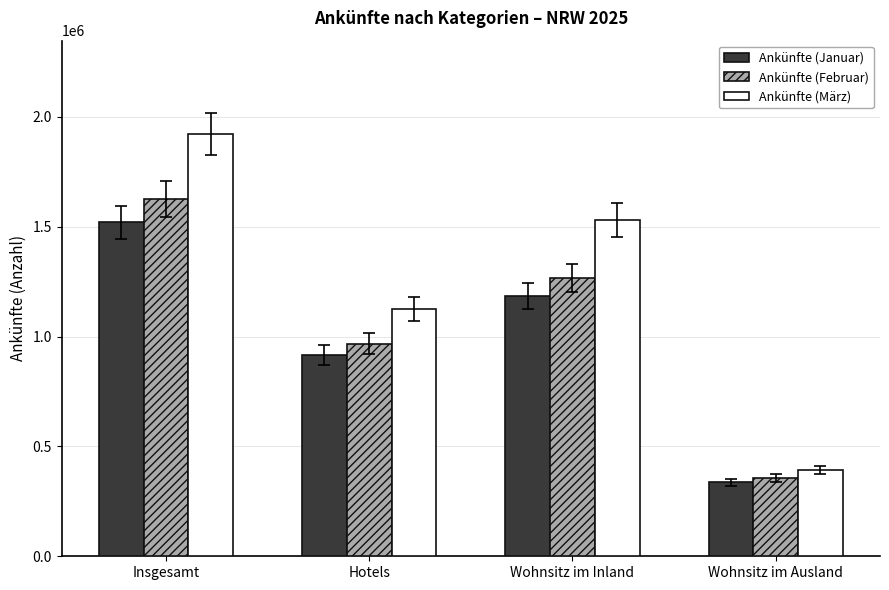

What is the value of the Ankünfte (Februar) bar at the 3rd from the left?

1268145